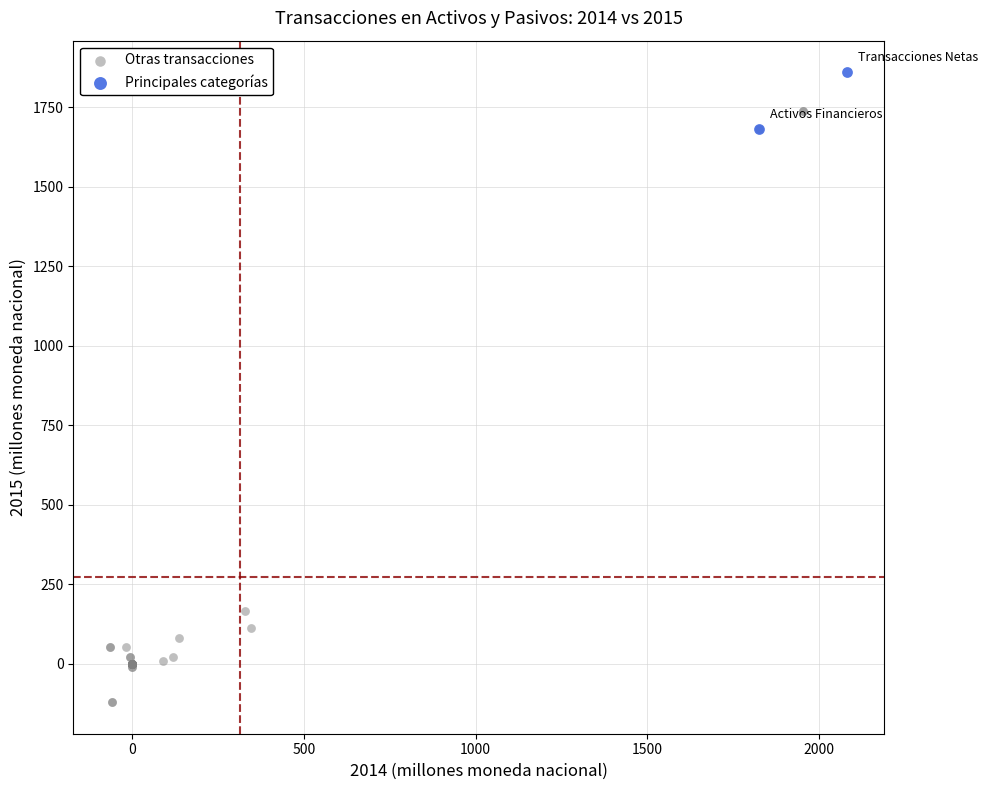

What are all the series names shown in the legend?

Otras transacciones, Principales categorías